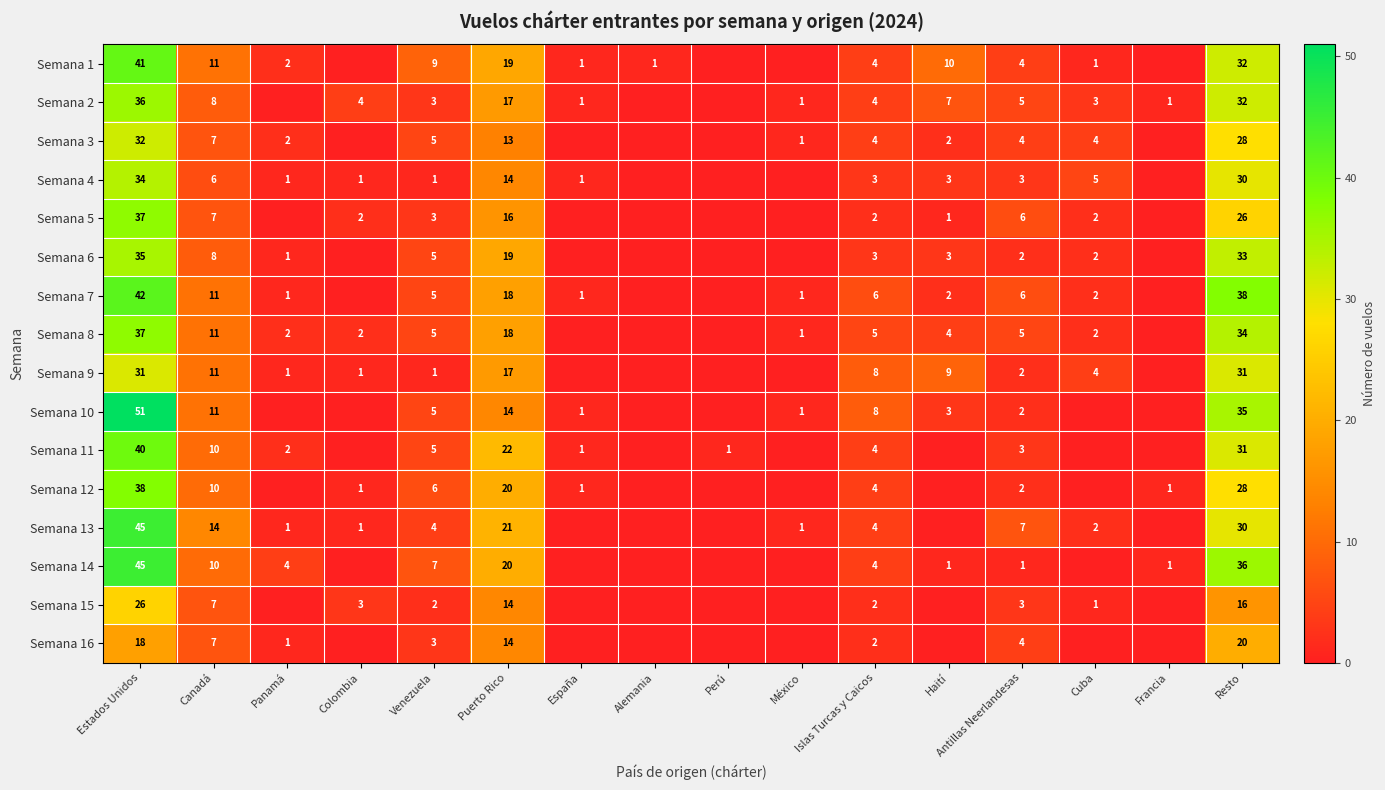

Which series changed the most between Estados Unidos and Puerto Rico?

Semana 10